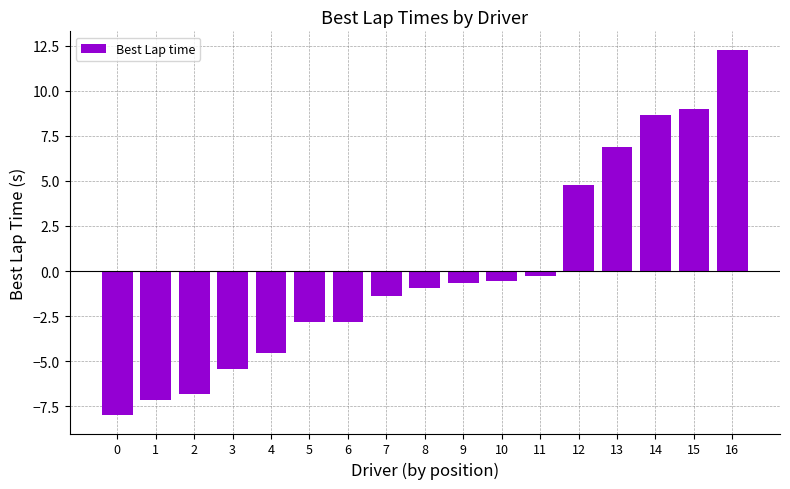

Reading left to right, list all the values displayed in this chart.

0=-8.0	1=-7.2	2=-6.8	3=-5.5	4=-4.5	5=-2.8	6=-2.8	7=-1.4	8=-1.0	9=-0.7	10=-0.6	11=-0.3	12=4.8	13=6.9	14=8.6	15=9.0	16=12.3